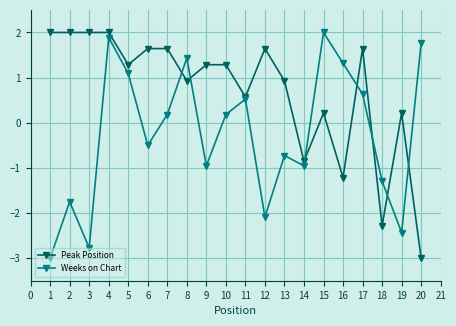

How many lines are shown in the chart?

2